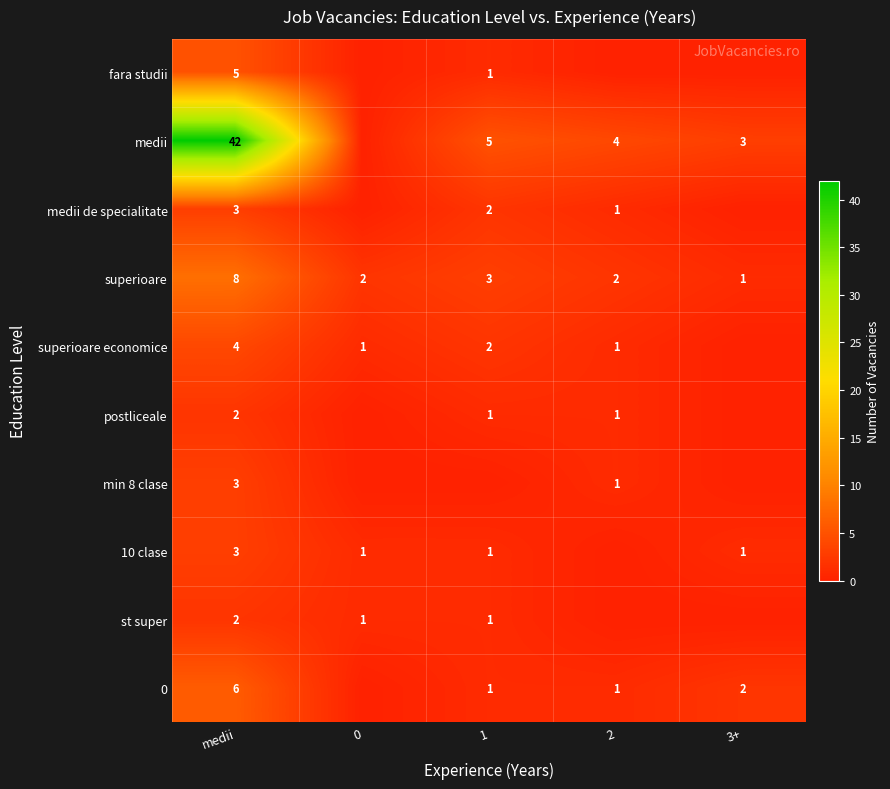

How many data points does each series have?

5